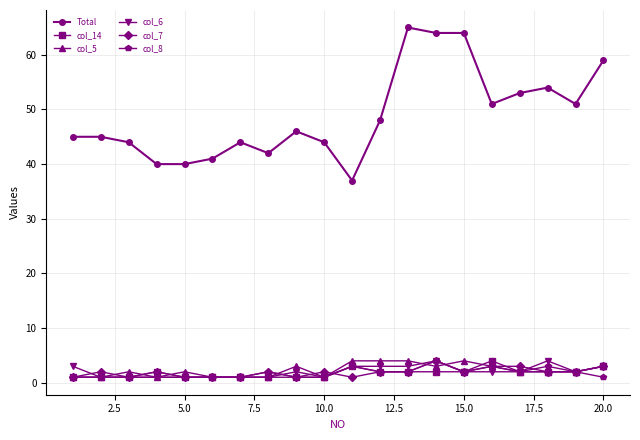

What is the maximum value for col_5?

4